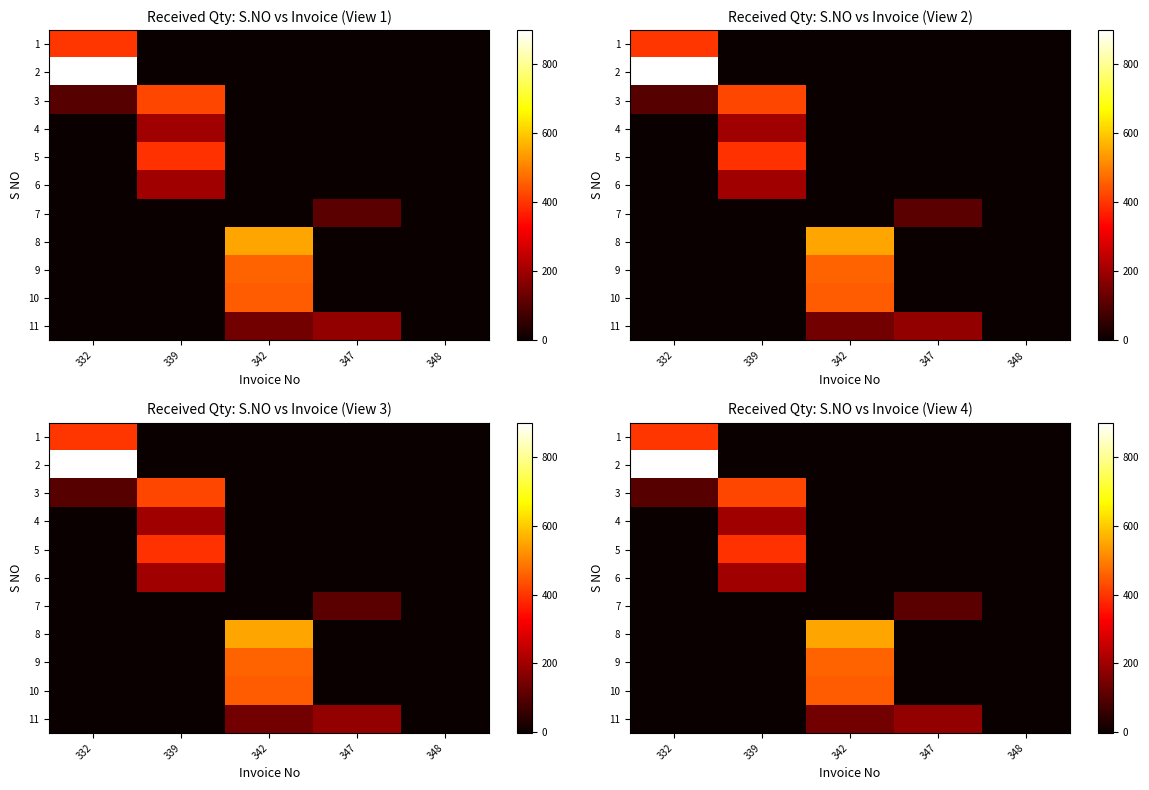

What is the average value of the 10 series?

88.0